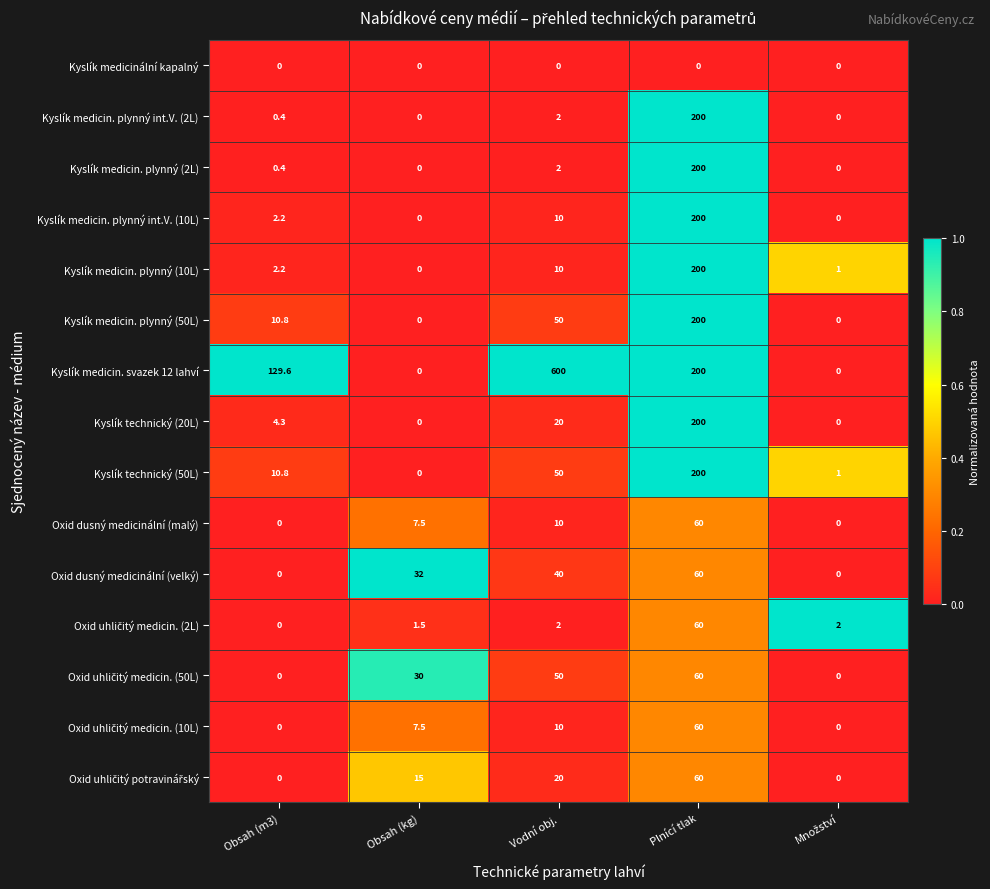

The value of Oxid dusný medicinální (velký) at Vodní obj. is 40.0. True or false?

True